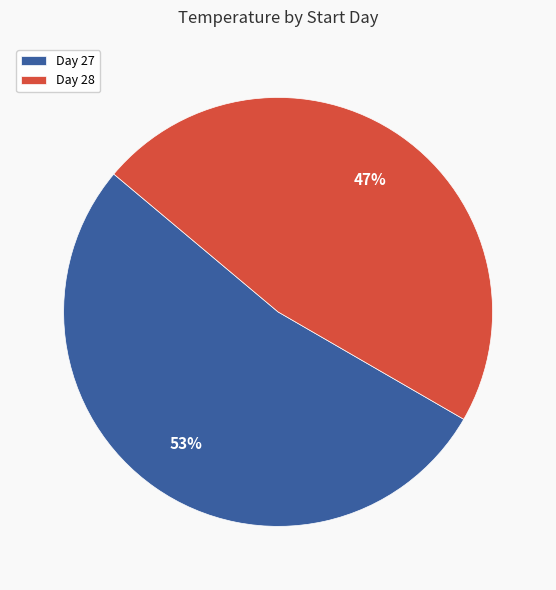

Approximately how many times larger is the value at Day 28 compared to Day 27?

0.9